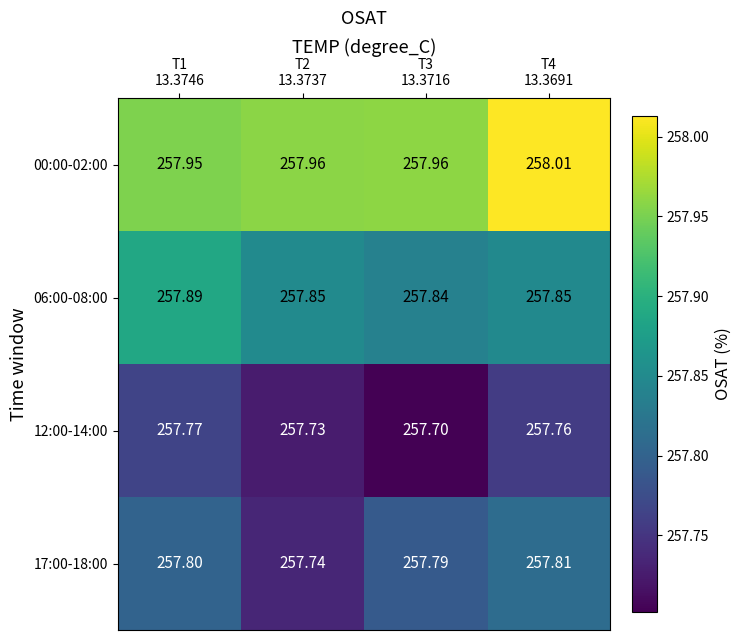

Count the number of data series in this chart.

4